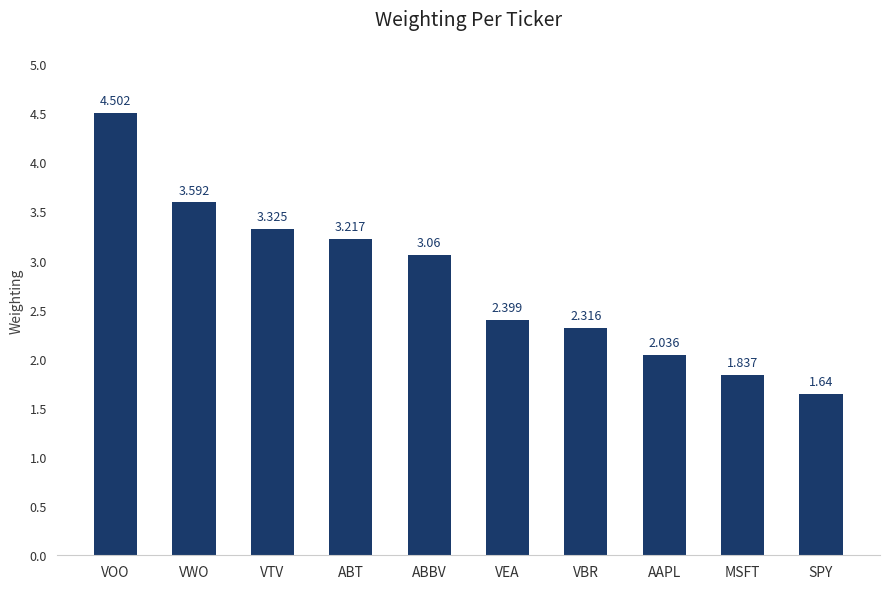

List the labels in order of value, smallest first.

SPY, MSFT, AAPL, VBR, VEA, ABBV, ABT, VTV, VWO, VOO